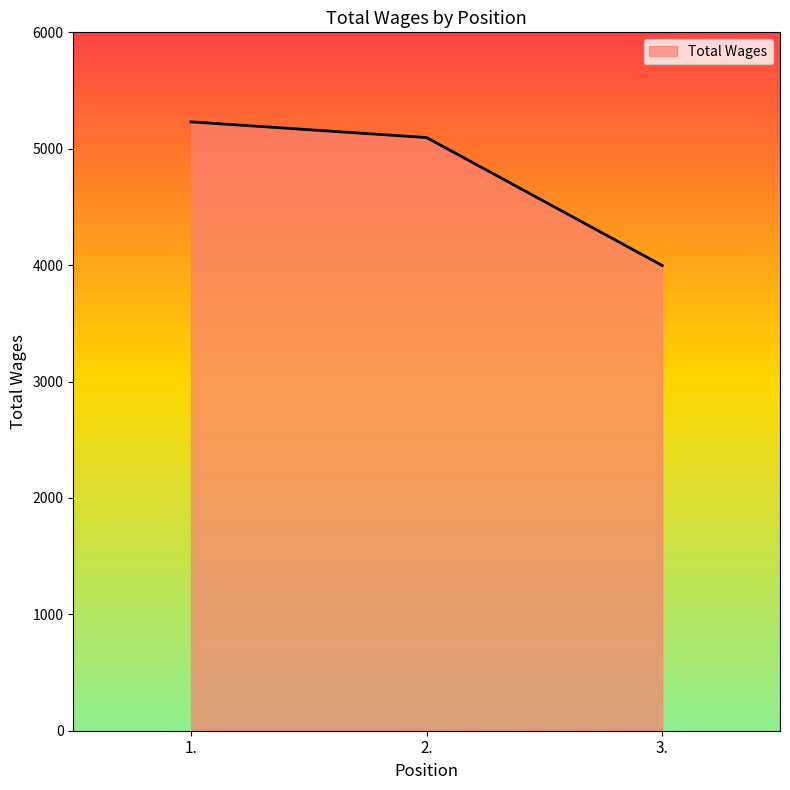

How many lines are shown in the chart?

1